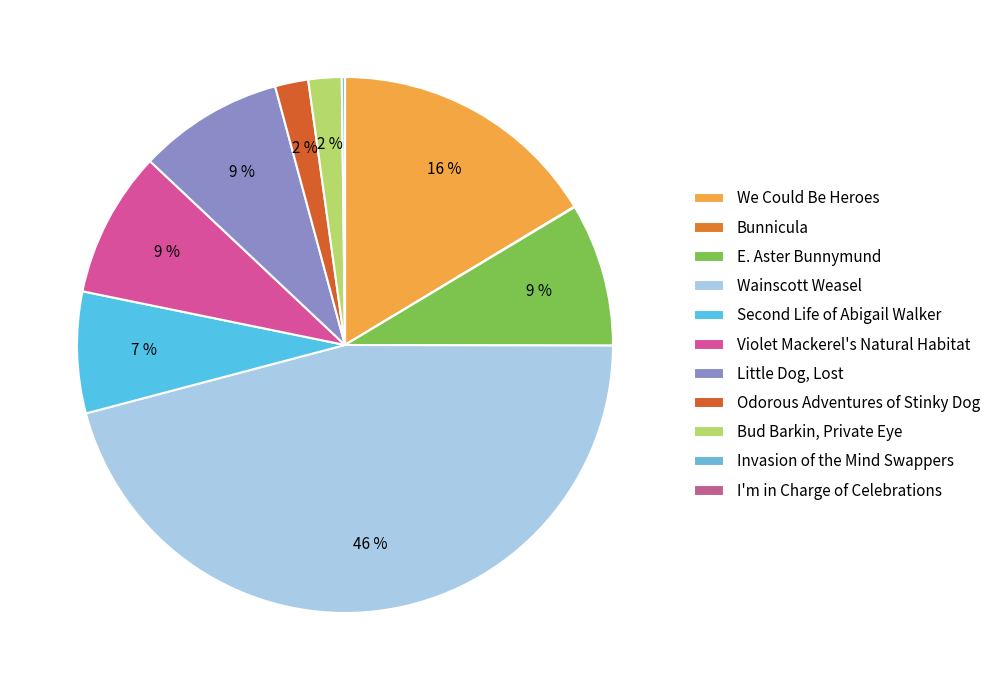

Between Odorous Adventures of Stinky Dog and Violet Mackerel's Natural Habitat, which is larger?

Violet Mackerel's Natural Habitat